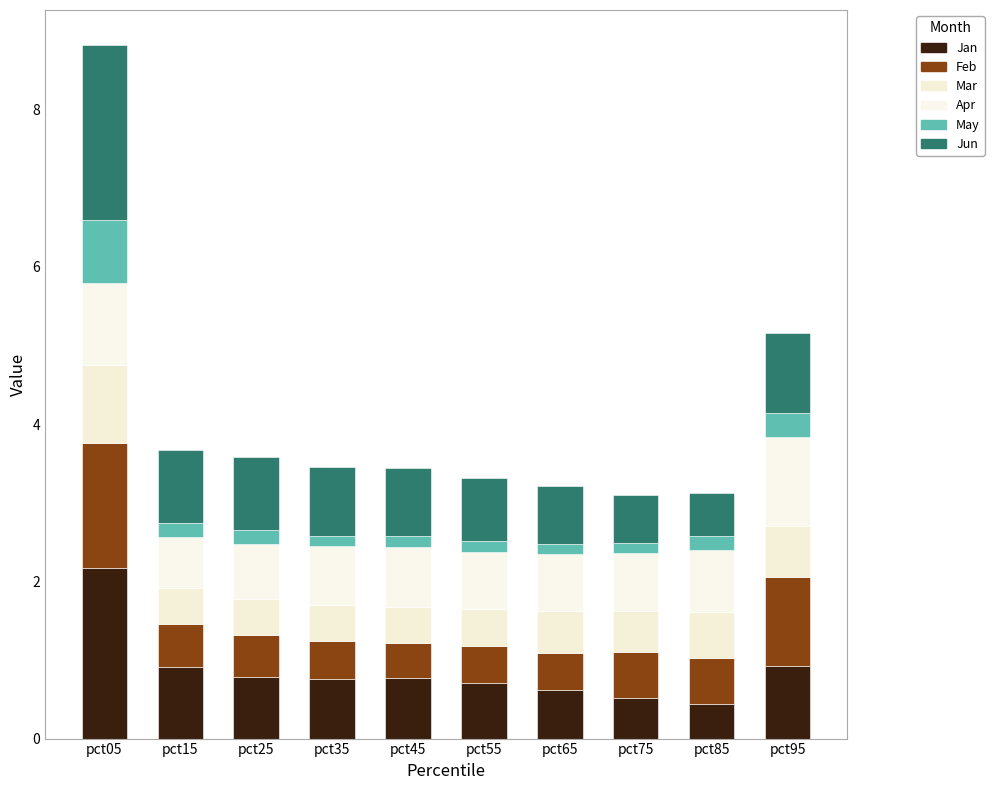

Are the bars grouped side by side (vs. stacked)?

No